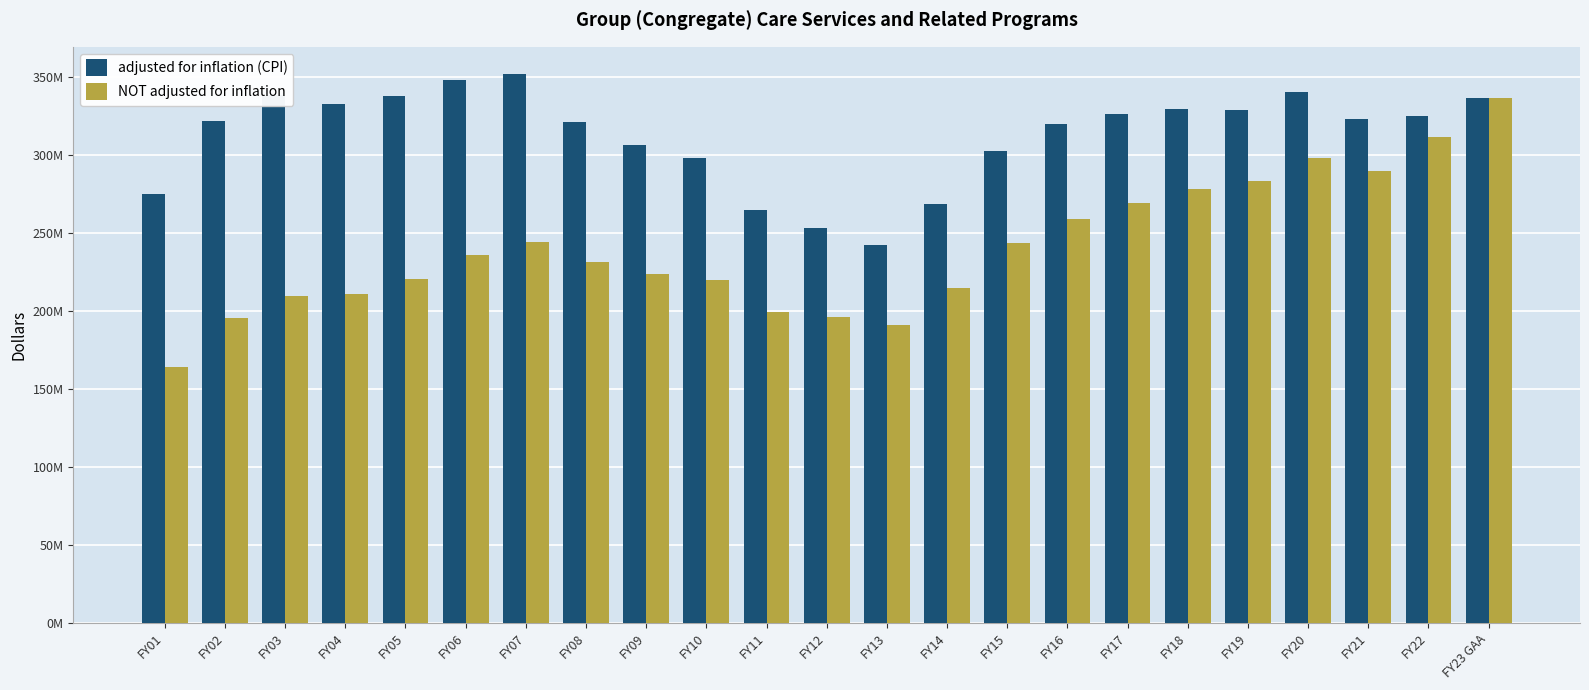

At which label does adjusted for inflation (CPI) first exceed 323239371?

FY03